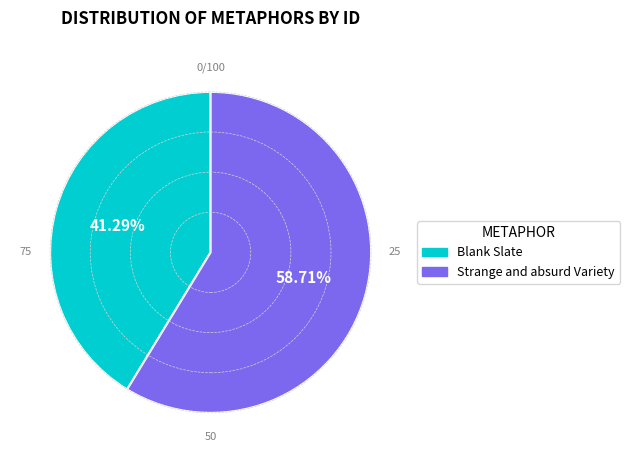

Does Strange and absurd Variety account for over 50% of the chart?

Yes